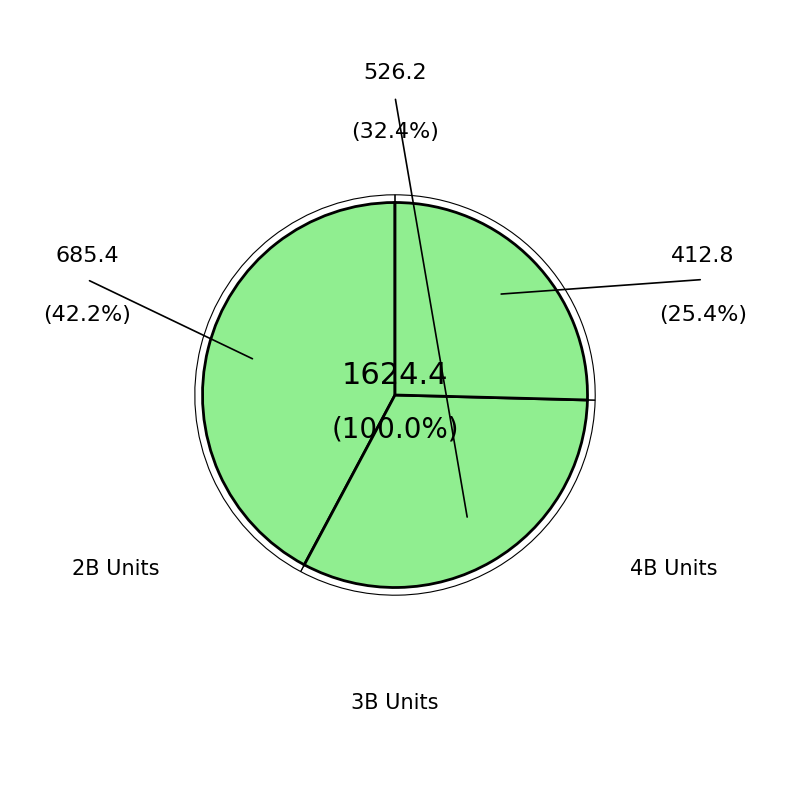

Is there any slice that represents more than half of the pie?

No